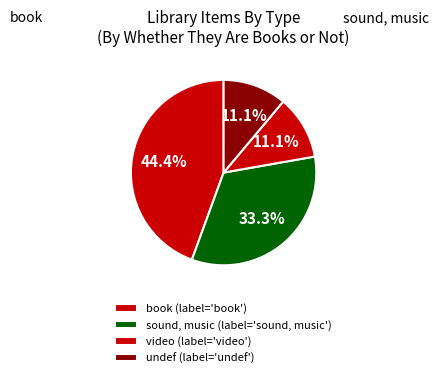

Which category has the biggest portion of the pie?

book